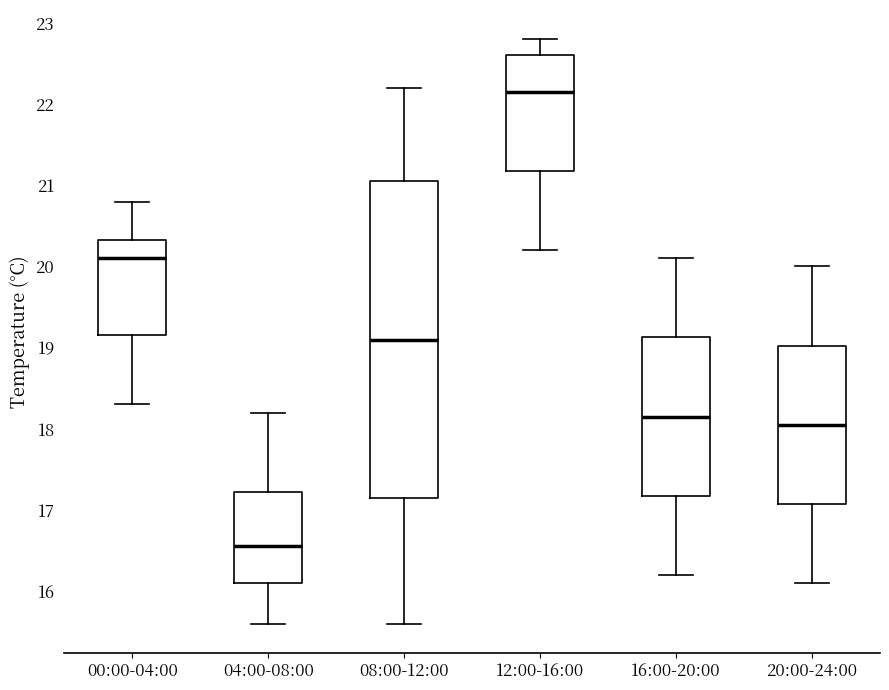

Reading left to right, read every box against the y-axis: the position of its median line, the range the box covers, and the ends of its whiskers. The values are not printed on the chart, so give them approximately, as read against the axis.

00:00-04:00: median 20.1, box 19.2 to 20.3, whiskers 18.3 to 20.8
04:00-08:00: median 16.6, box 16.1 to 17.2, whiskers 15.6 to 18.2
08:00-12:00: median 19.1, box 17.2 to 21.1, whiskers 15.6 to 22.2
12:00-16:00: median 22.2, box 21.2 to 22.6, whiskers 20.2 to 22.8
16:00-20:00: median 18.2, box 17.2 to 19.1, whiskers 16.2 to 20.1
20:00-24:00: median 18.1, box 17.1 to 19.0, whiskers 16.1 to 20.0